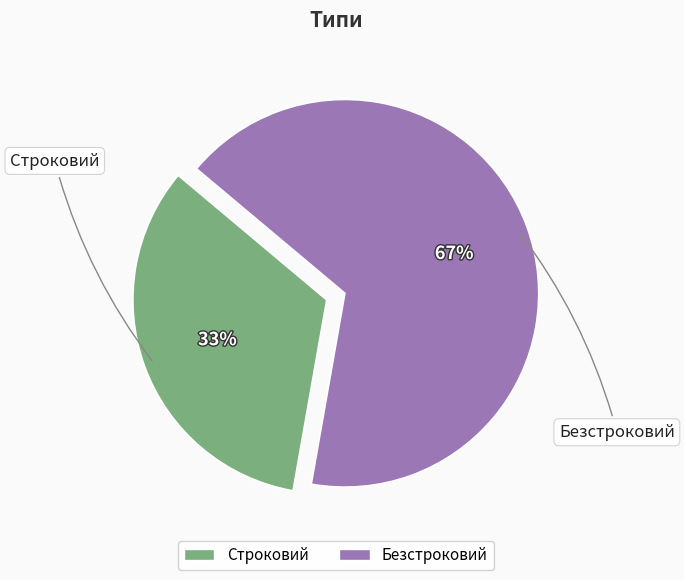

Combined, do Безстроковий and Строковий account for over 50%?

Yes